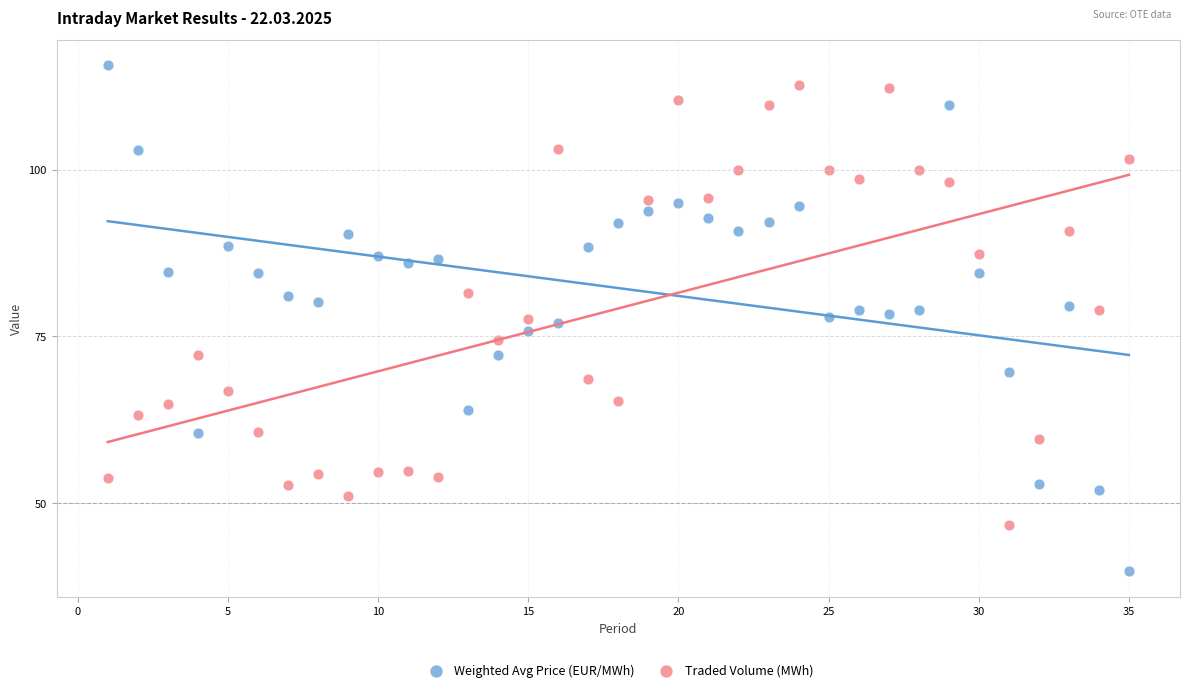

Across all data points, what is the range of X values (max minus min)?

34.0